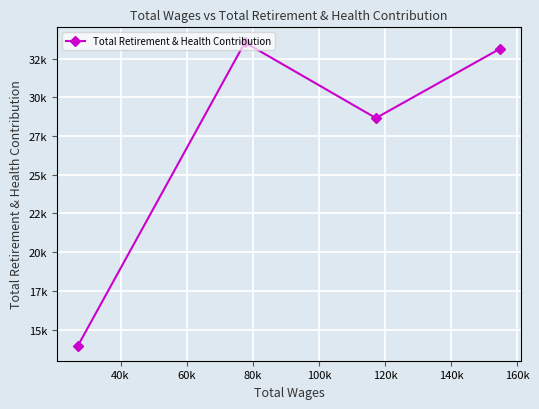

What is the minimum value shown in the chart?

13966